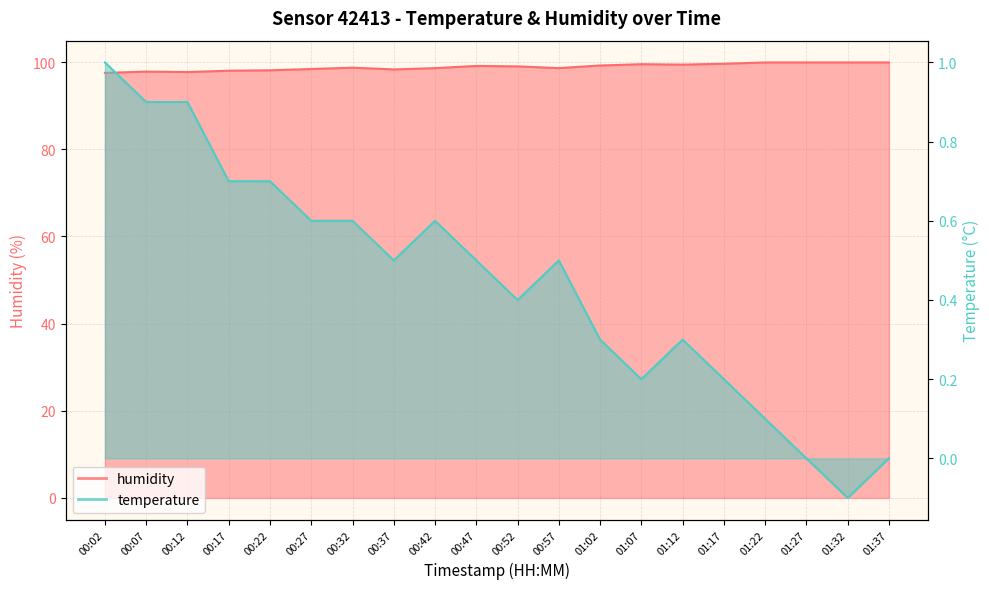

The humidity series shows 159.4 at 00:17. True or false?

False